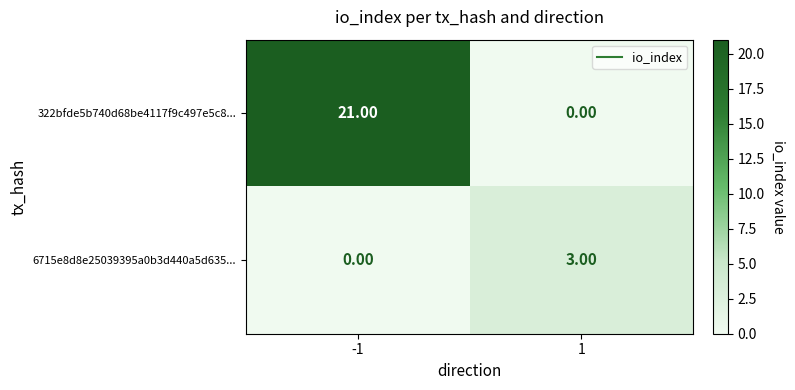

Rank the series at 1 from lowest to highest value.

322bfde5b740d68be4117f9c497e5c8..., 6715e8d8e25039395a0b3d440a5d635...